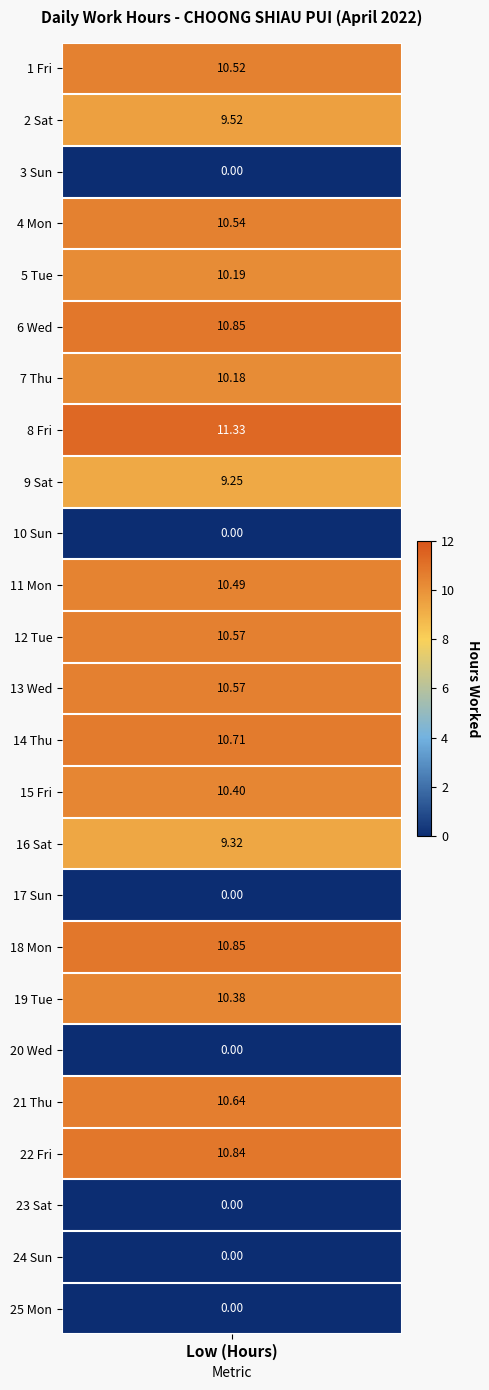

Reading right to left, transcribe all the data shown in this chart.

25 Mon=0.0	24 Sun=0.0	23 Sat=0.0	22 Fri=10.8	21 Thu=10.6	20 Wed=0.0	19 Tue=10.4	18 Mon=10.8	17 Sun=0.0	16 Sat=9.3	15 Fri=10.4	14 Thu=10.7	13 Wed=10.6	12 Tue=10.6	11 Mon=10.5	10 Sun=0.0	9 Sat=9.2	8 Fri=11.3	7 Thu=10.2	6 Wed=10.8	5 Tue=10.2	4 Mon=10.5	3 Sun=0.0	2 Sat=9.5	1 Fri=10.5